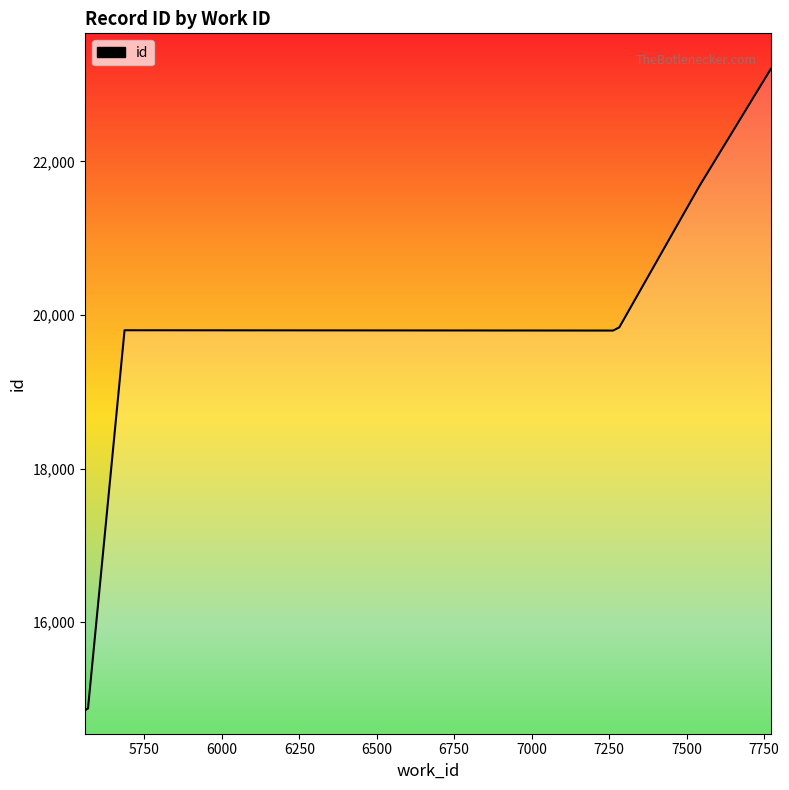

What is the greatest value displayed?

23202